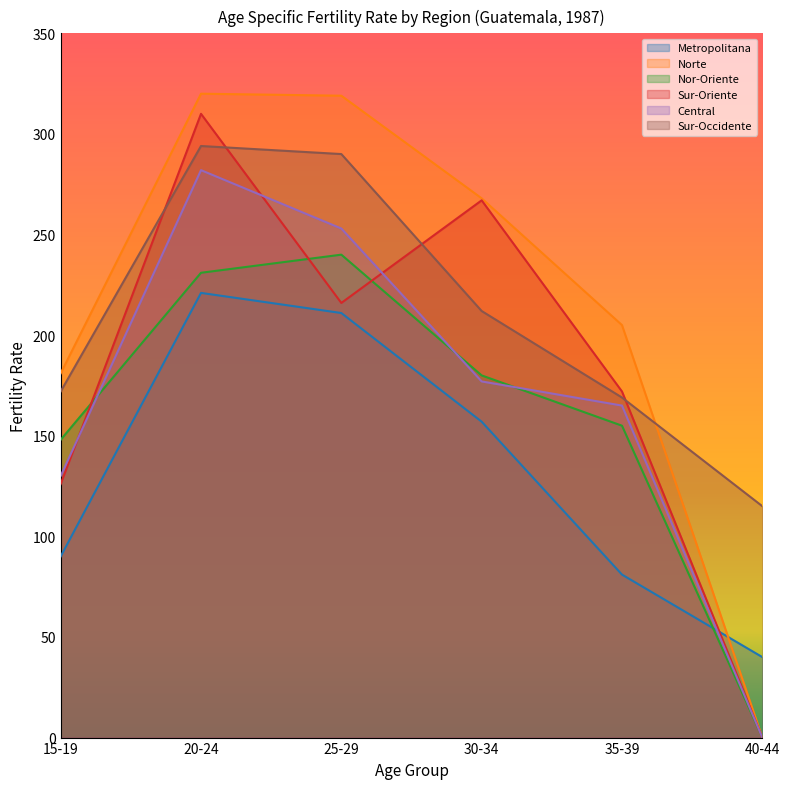

What are all the series names shown in the legend?

Metropolitana, Norte, Nor-Oriente, Sur-Oriente, Central, Sur-Occidente